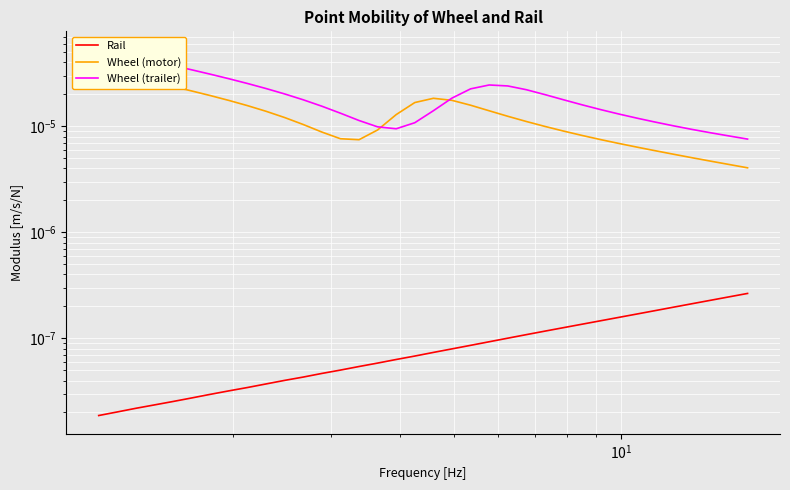

The Wheel (motor) series shows 0.0 at 31. True or false?

False